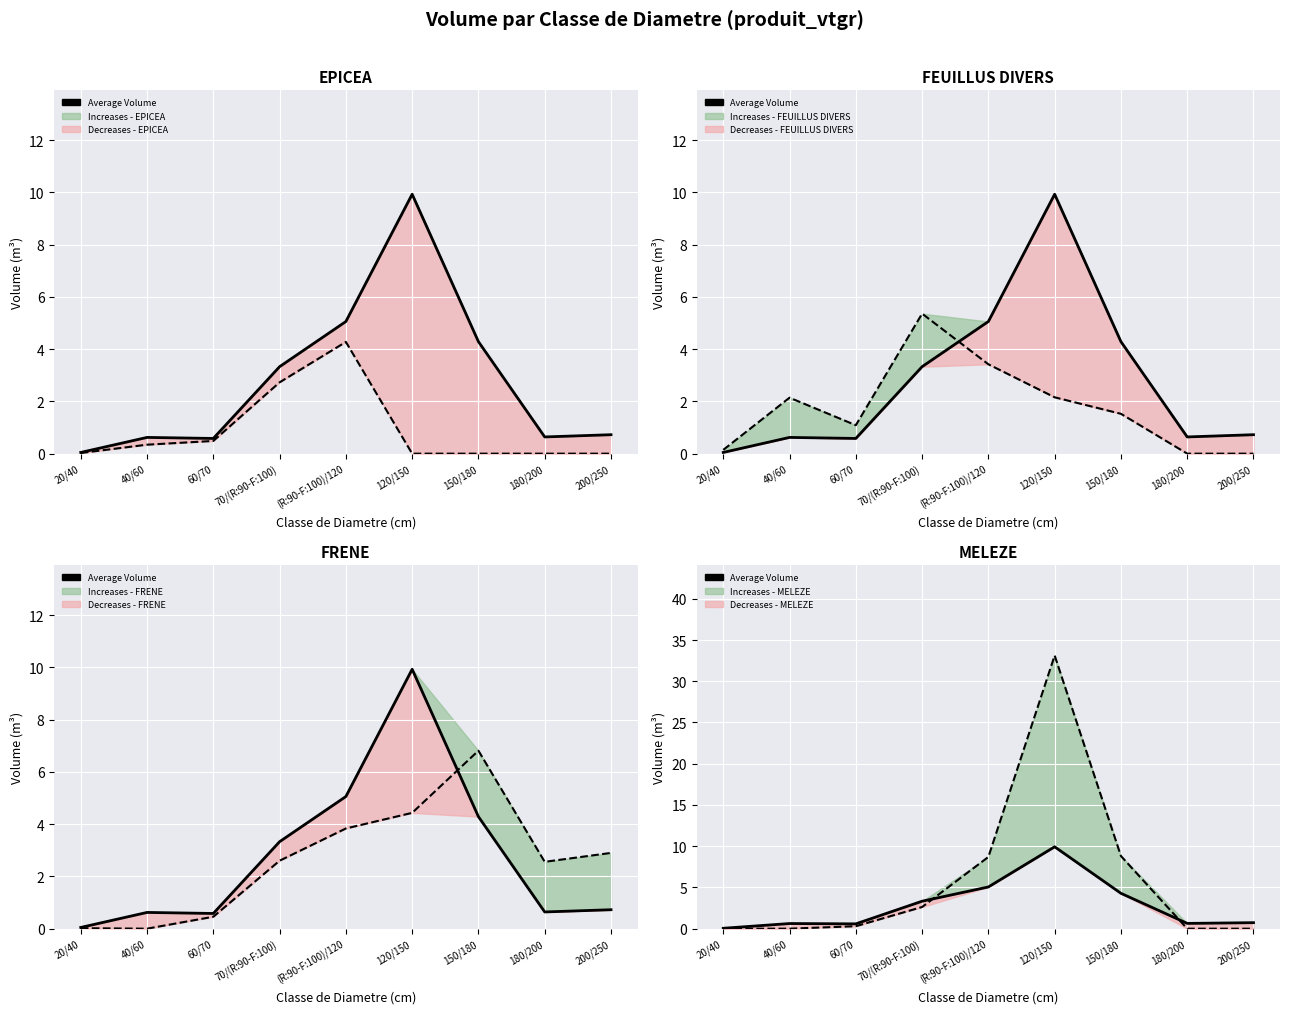

Where is the first local maximum for FEUILLUS DIVERS Volume?

40/60